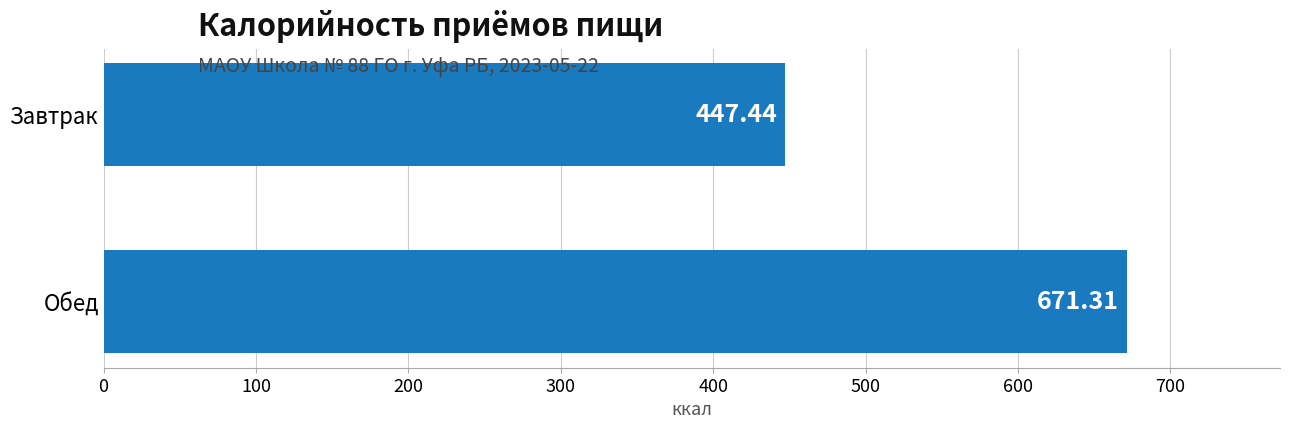

Between Завтрак and Обед, which is larger?

Обед